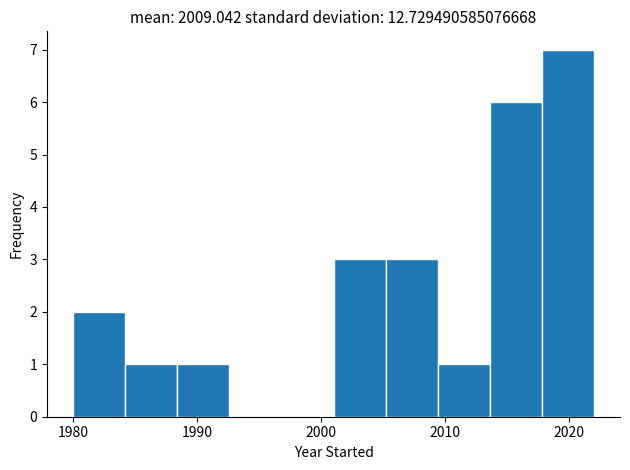

How tall is the bar that spans 2005.2 to 2009.4 on the x-axis? Neither the bar edges nor the heights are printed on the chart, so give them approximately, as read against the axes.

3